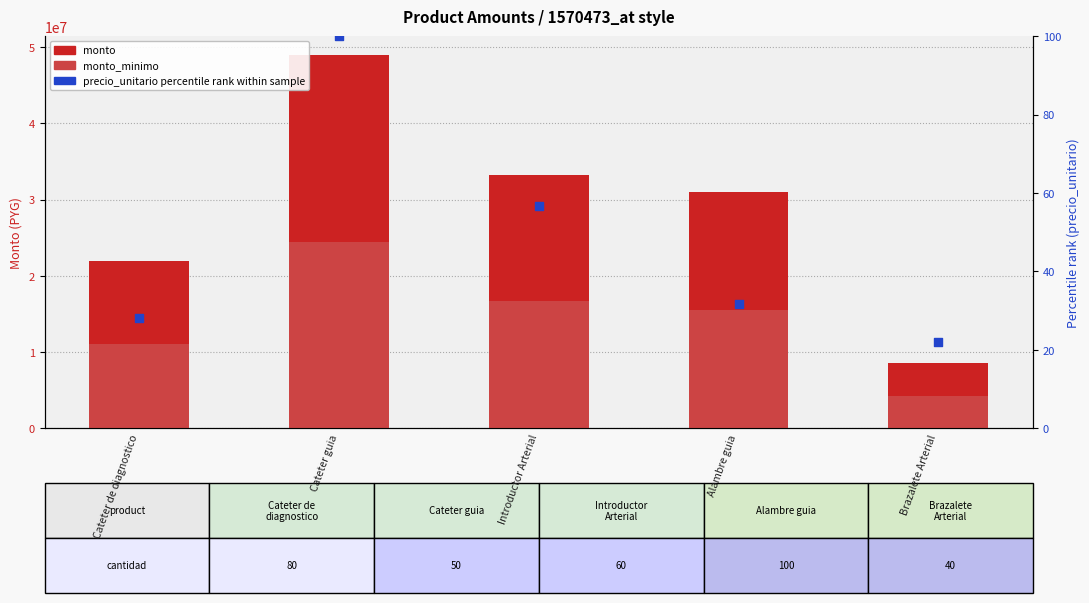

What is the total value across all series at Introductor Arterial?

49950056.6